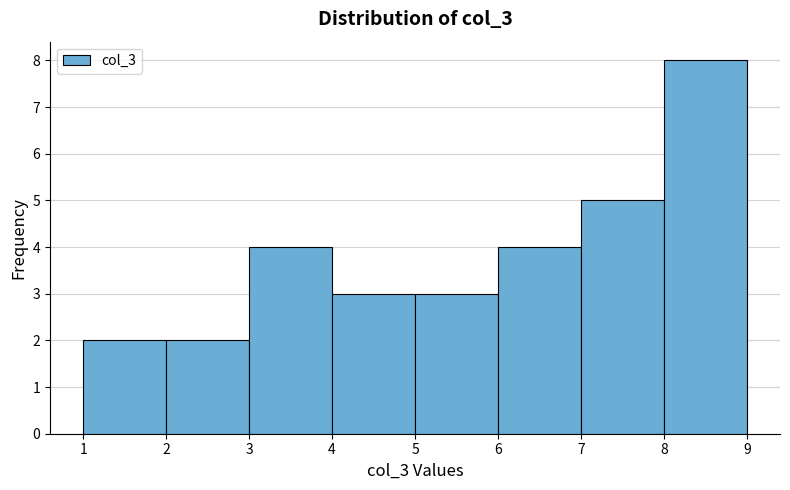

Reading left to right, transcribe this chart: for each bar, give the range it covers on the x-axis and its height. The values are not printed on the chart, so give them approximately, as read against the axis.

1 to 2: 2
2 to 3: 2
3 to 4: 4
4 to 5: 3
5 to 6: 3
6 to 7: 4
7 to 8: 5
8 to 9: 8